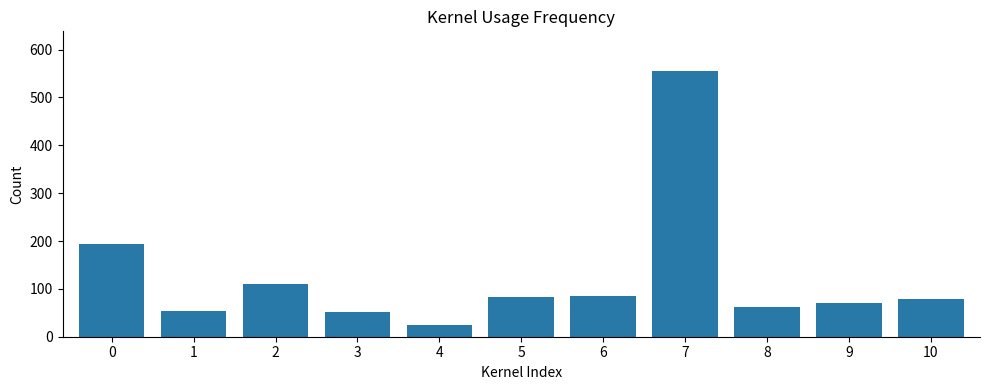

What is the average value?

124.2